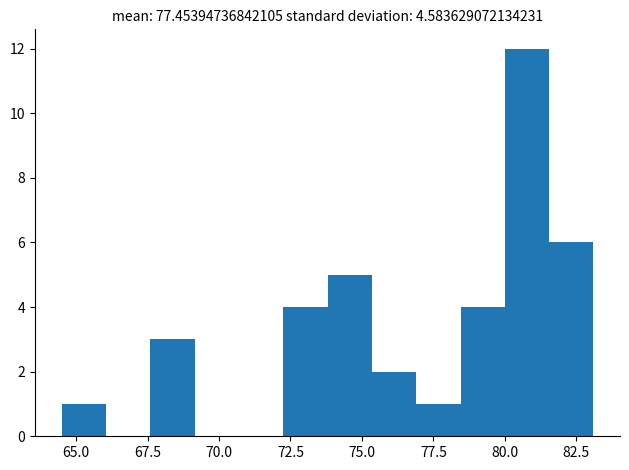

Around what value on the x-axis is the tallest bar? Give the approximate position of its centre, as read against the axis.

81.0